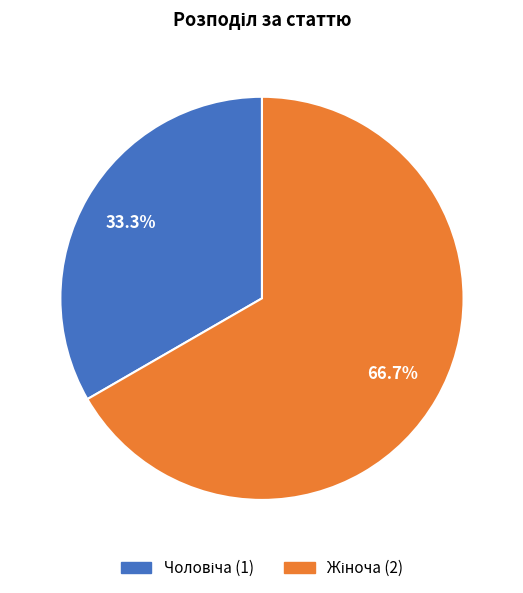

Does any single category account for the majority?

Yes